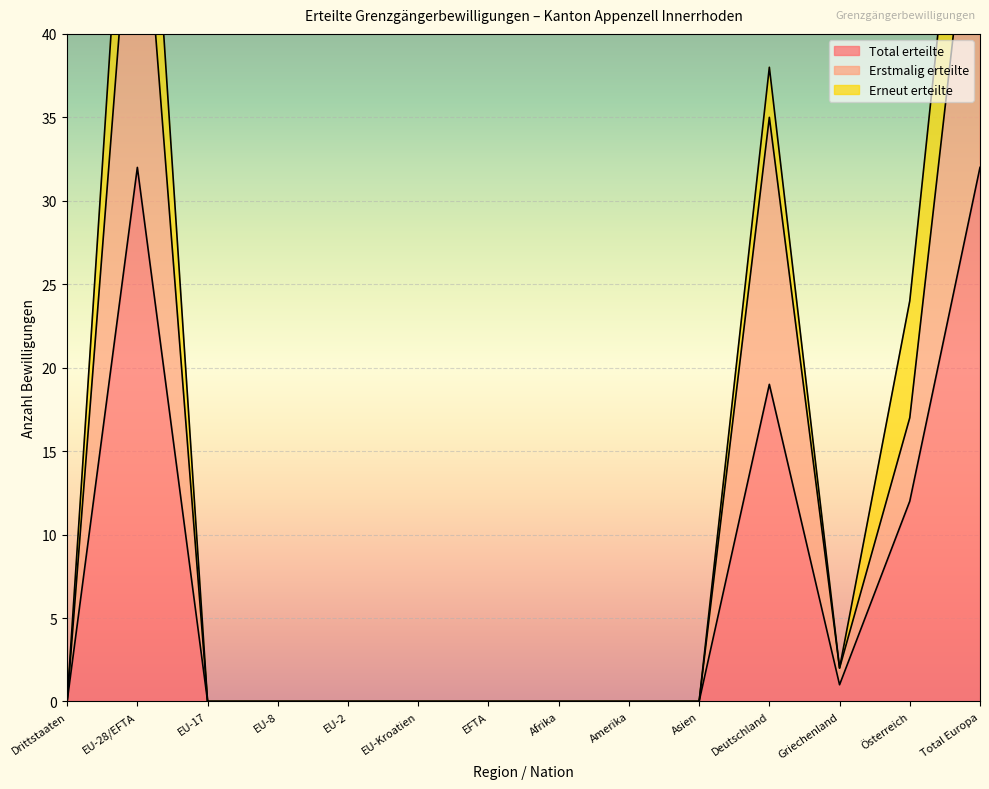

True or false: Total erteilte has a value of 0 at EU-17.

True